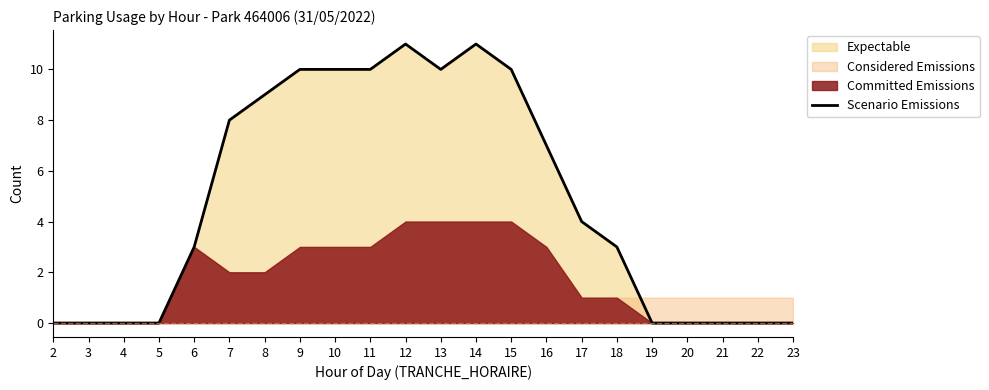

What is the sum of the values at 21 and 7?

8